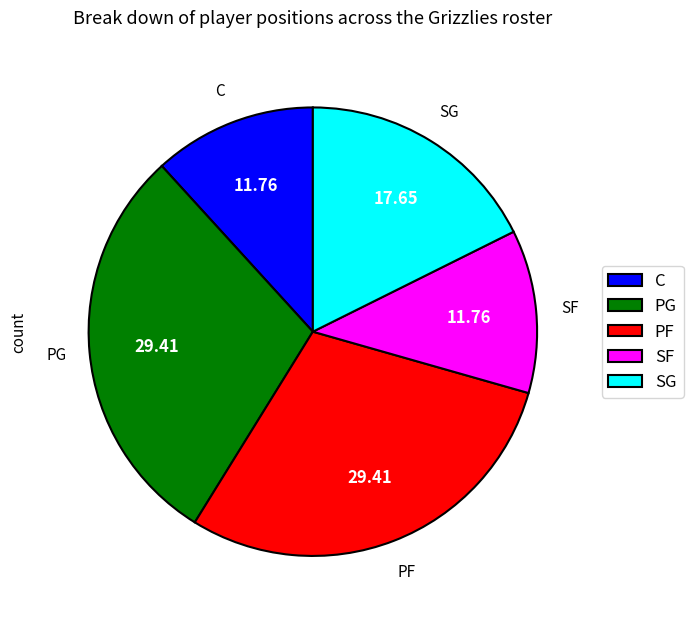

Is the sum of PF and C greater than half?

No